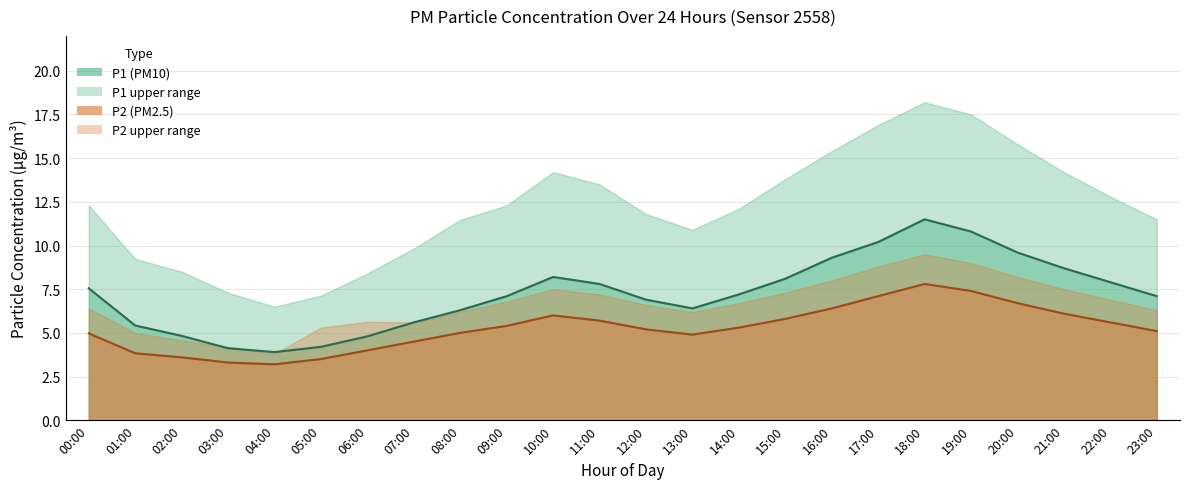

At how many categories does at least one series exceed 5?

19